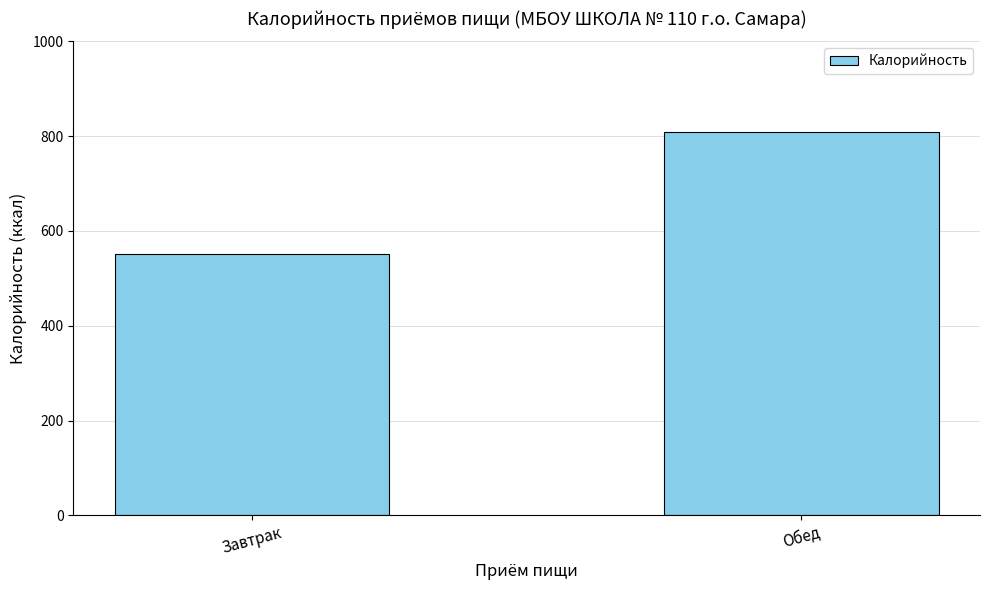

How many data points are less than 809?

1